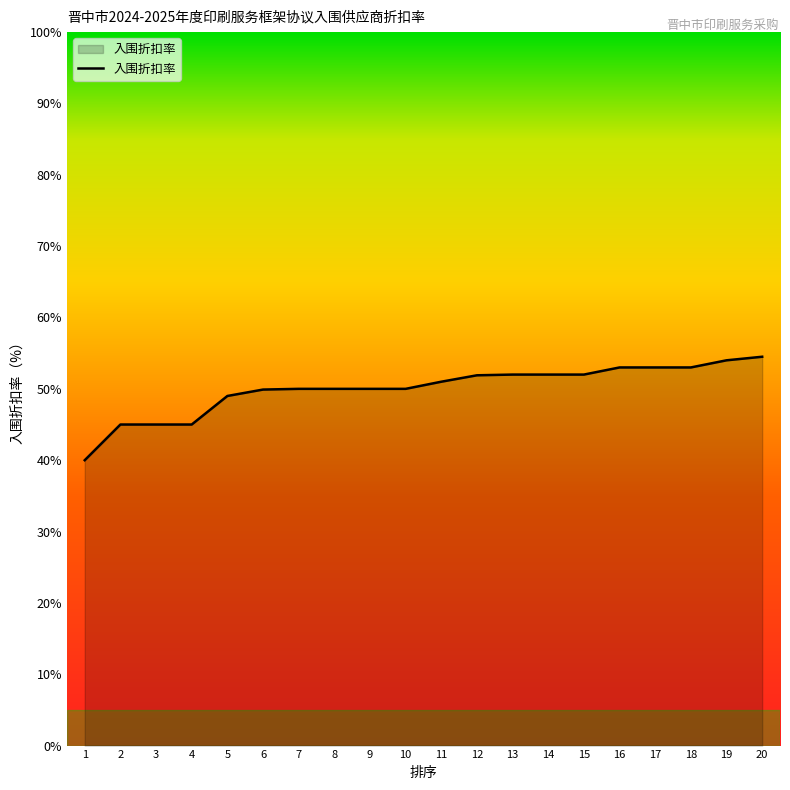

What is the difference between the maximum and minimum values?

14.5